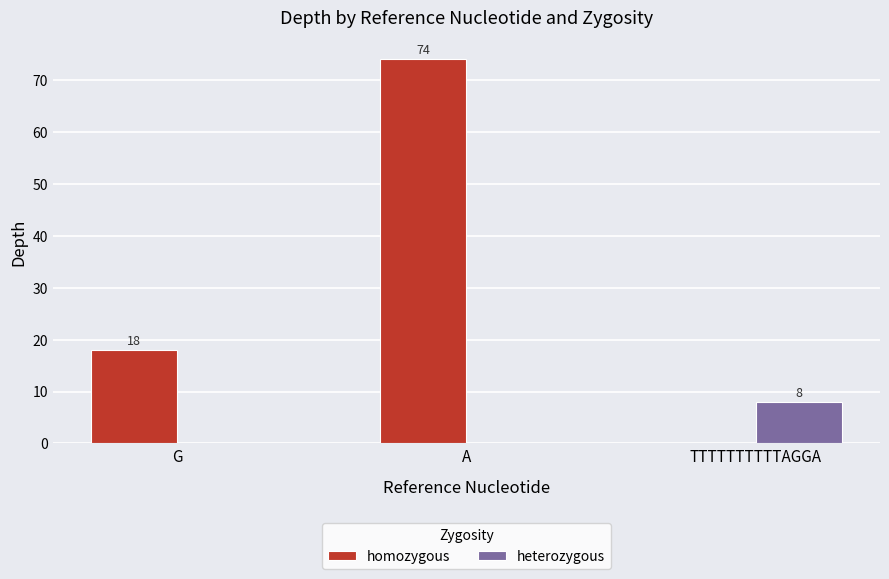

Which category has the highest value across all series?

A